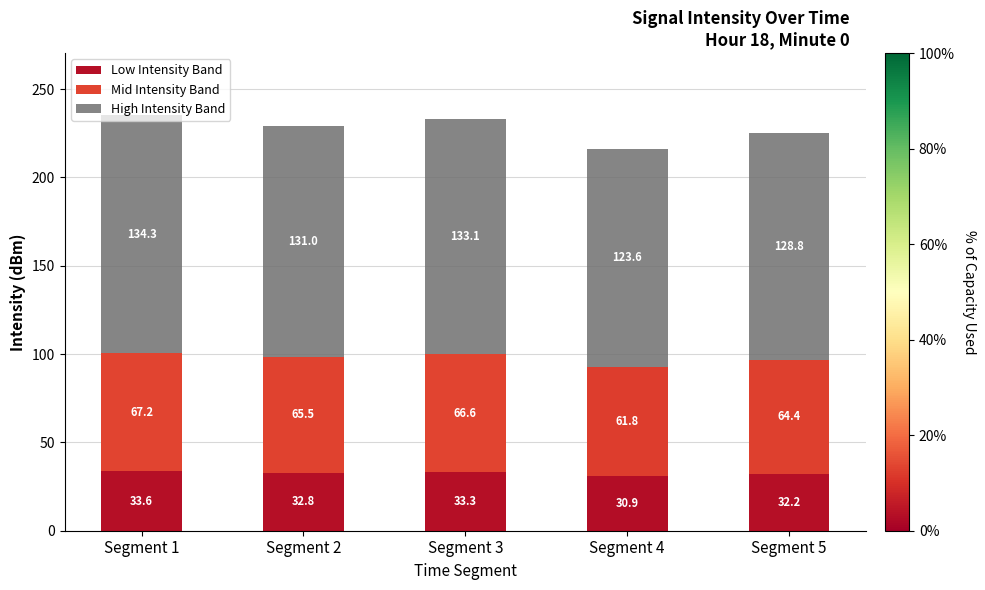

Where does the Low Intensity Band series first go above 32?

Segment 1